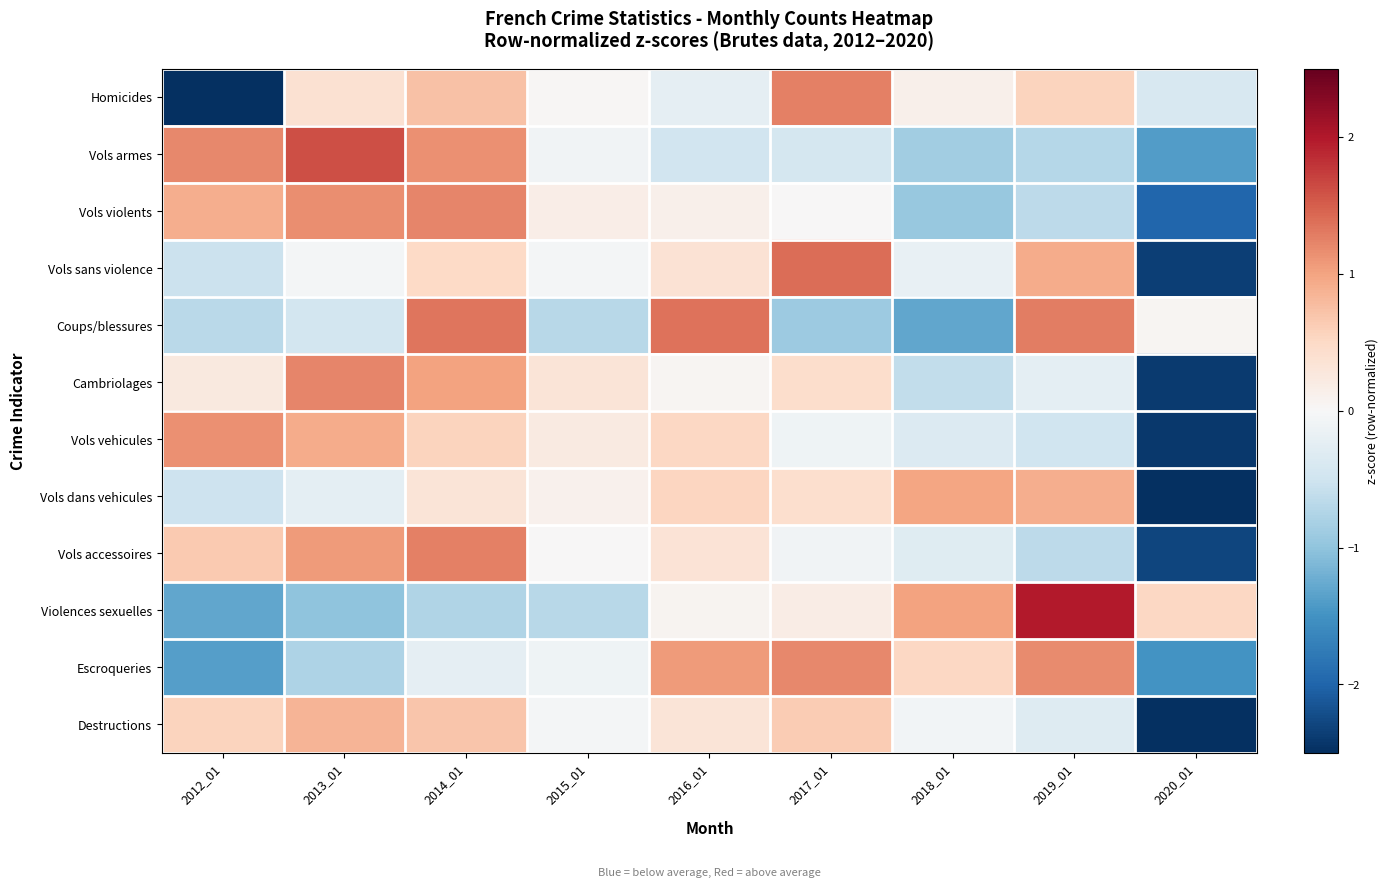

Reading left to right, extract all data points from this chart.

Homicides: 2012_01=-2.5	2013_01=0.4	2014_01=0.7	2015_01=0.0	2016_01=-0.2	2017_01=1.3	2018_01=0.1	2019_01=0.6	2020_01=-0.4
Vols armes: 2012_01=1.2	2013_01=1.6	2014_01=1.1	2015_01=-0.1	2016_01=-0.5	2017_01=-0.4	2018_01=-0.9	2019_01=-0.7	2020_01=-1.4
Vols violents: 2012_01=0.9	2013_01=1.2	2014_01=1.2	2015_01=0.2	2016_01=0.1	2017_01=0.0	2018_01=-0.9	2019_01=-0.7	2020_01=-2.0
Vols sans violence: 2012_01=-0.5	2013_01=-0.1	2014_01=0.5	2015_01=-0.0	2016_01=0.4	2017_01=1.4	2018_01=-0.2	2019_01=0.9	2020_01=-2.3
Coups/blessures: 2012_01=-0.7	2013_01=-0.5	2014_01=1.3	2015_01=-0.7	2016_01=1.4	2017_01=-0.9	2018_01=-1.3	2019_01=1.3	2020_01=0.1
Cambriolages: 2012_01=0.2	2013_01=1.2	2014_01=1.0	2015_01=0.3	2016_01=0.0	2017_01=0.4	2018_01=-0.6	2019_01=-0.2	2020_01=-2.4
Vols vehicules: 2012_01=1.1	2013_01=0.9	2014_01=0.5	2015_01=0.2	2016_01=0.5	2017_01=-0.1	2018_01=-0.3	2019_01=-0.5	2020_01=-2.4
Vols dans vehicules: 2012_01=-0.5	2013_01=-0.2	2014_01=0.3	2015_01=0.1	2016_01=0.5	2017_01=0.4	2018_01=1.0	2019_01=0.9	2020_01=-2.5
Vols accessoires: 2012_01=0.6	2013_01=1.1	2014_01=1.3	2015_01=0.0	2016_01=0.3	2017_01=-0.1	2018_01=-0.3	2019_01=-0.7	2020_01=-2.3
Violences sexuelles: 2012_01=-1.3	2013_01=-1.0	2014_01=-0.8	2015_01=-0.7	2016_01=0.1	2017_01=0.2	2018_01=1.0	2019_01=2.0	2020_01=0.5
Escroqueries: 2012_01=-1.4	2013_01=-0.8	2014_01=-0.2	2015_01=-0.1	2016_01=1.1	2017_01=1.2	2018_01=0.5	2019_01=1.2	2020_01=-1.5
Destructions: 2012_01=0.6	2013_01=0.8	2014_01=0.7	2015_01=-0.0	2016_01=0.3	2017_01=0.6	2018_01=-0.1	2019_01=-0.3	2020_01=-2.6